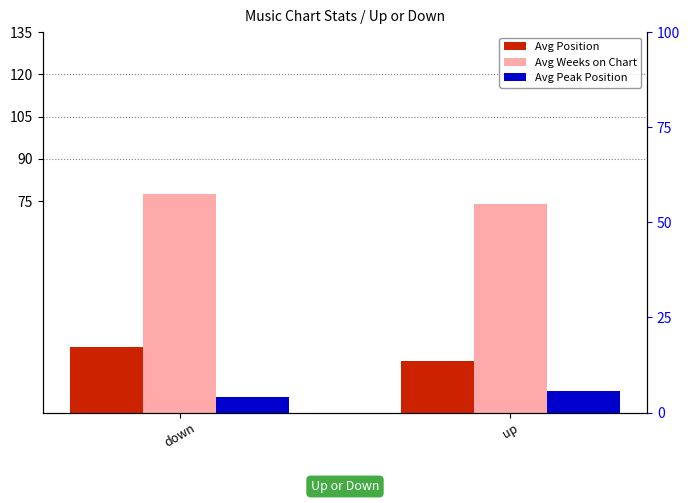

Is it true that Avg Weeks on Chart equals 34.0 at down?

False